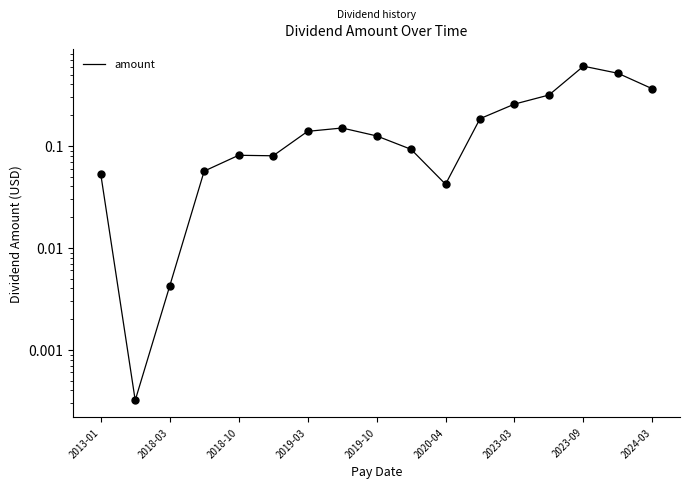

What is the change in value from 2013-01 to 2018-03?

-0.1